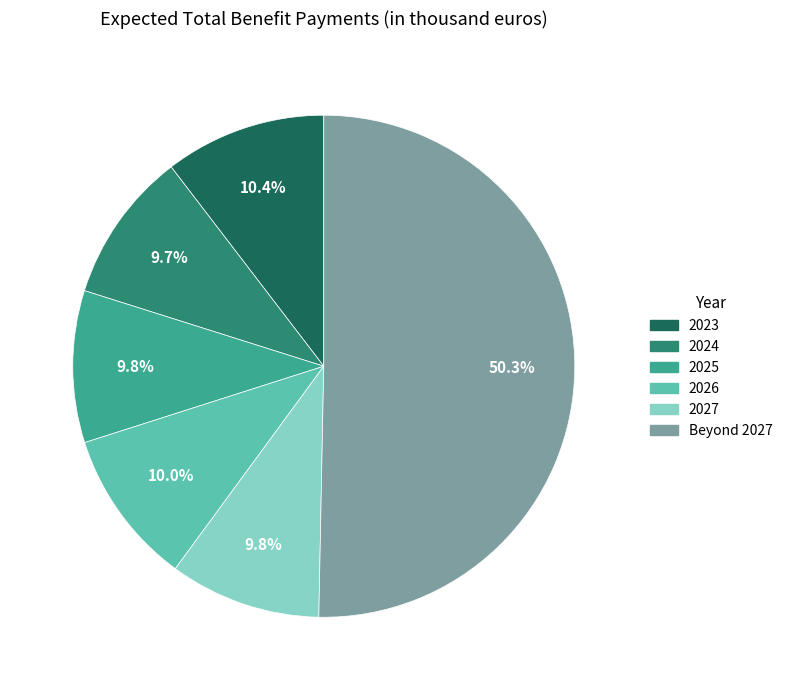

Does 2027 account for over 50% of the chart?

No